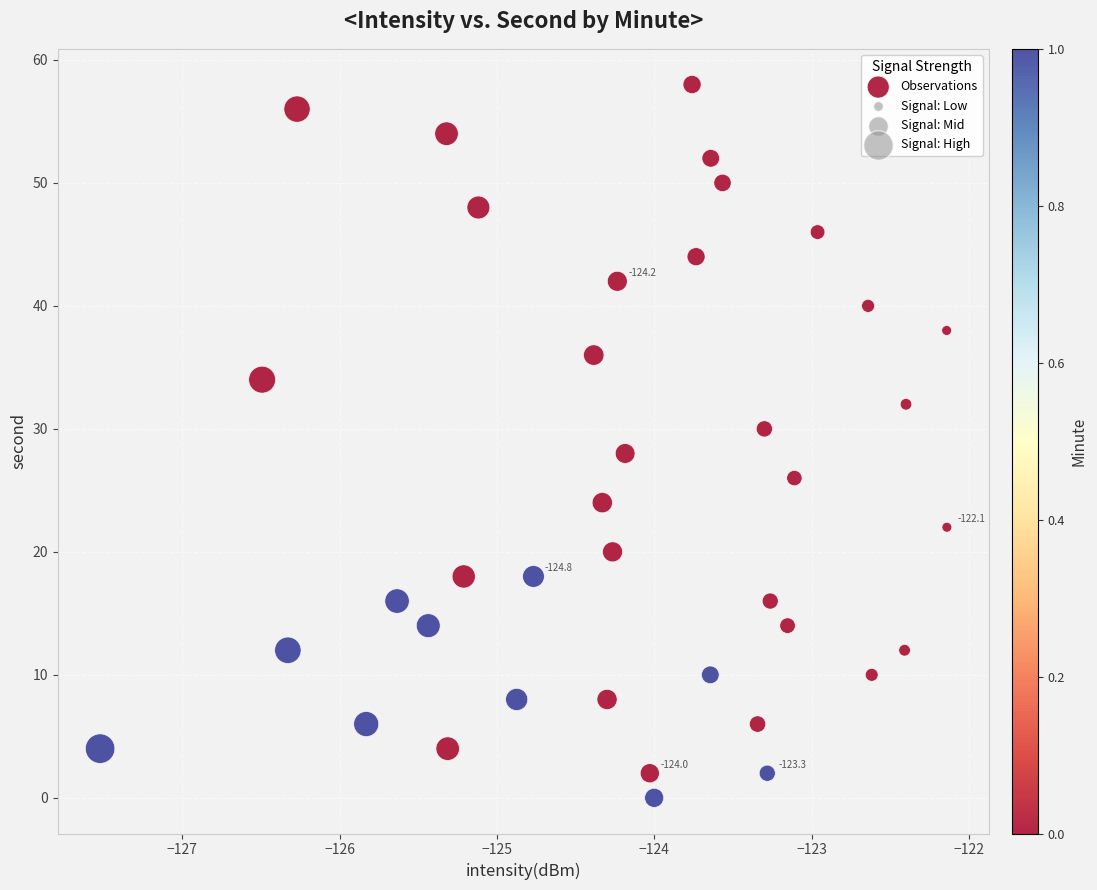

What is the range of Y values (max minus min)?

58